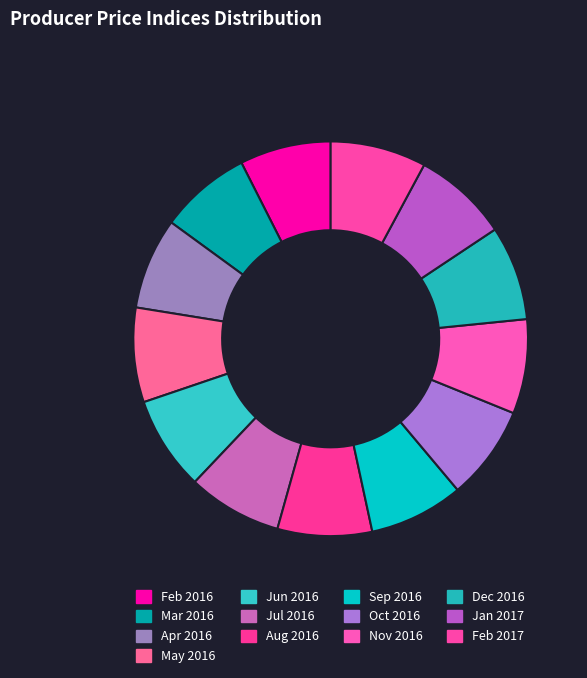

True or false: Nov 2016 accounts for 8% of the total.

True